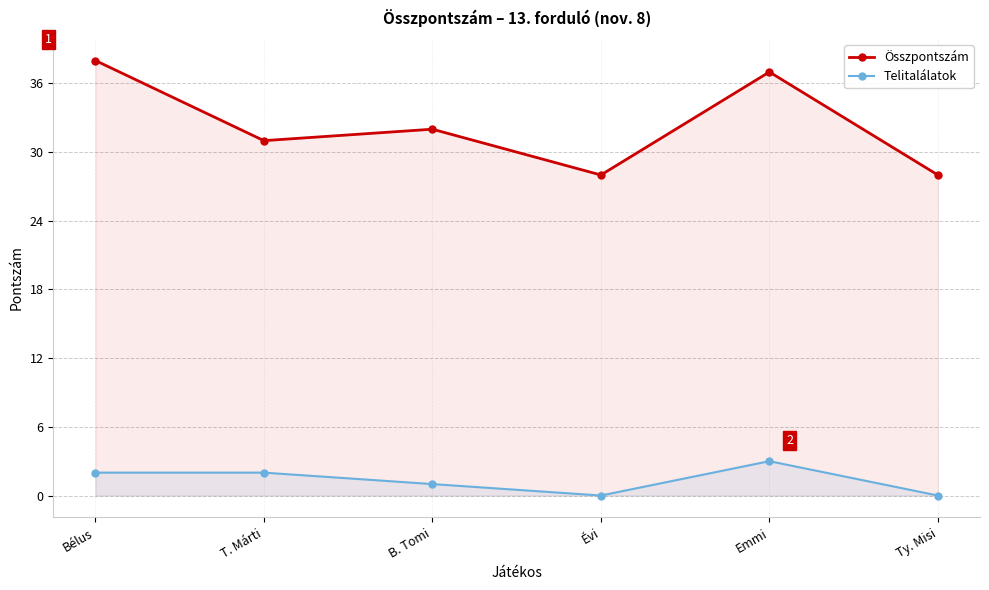

What is the total value across all series at T. Márti?

33